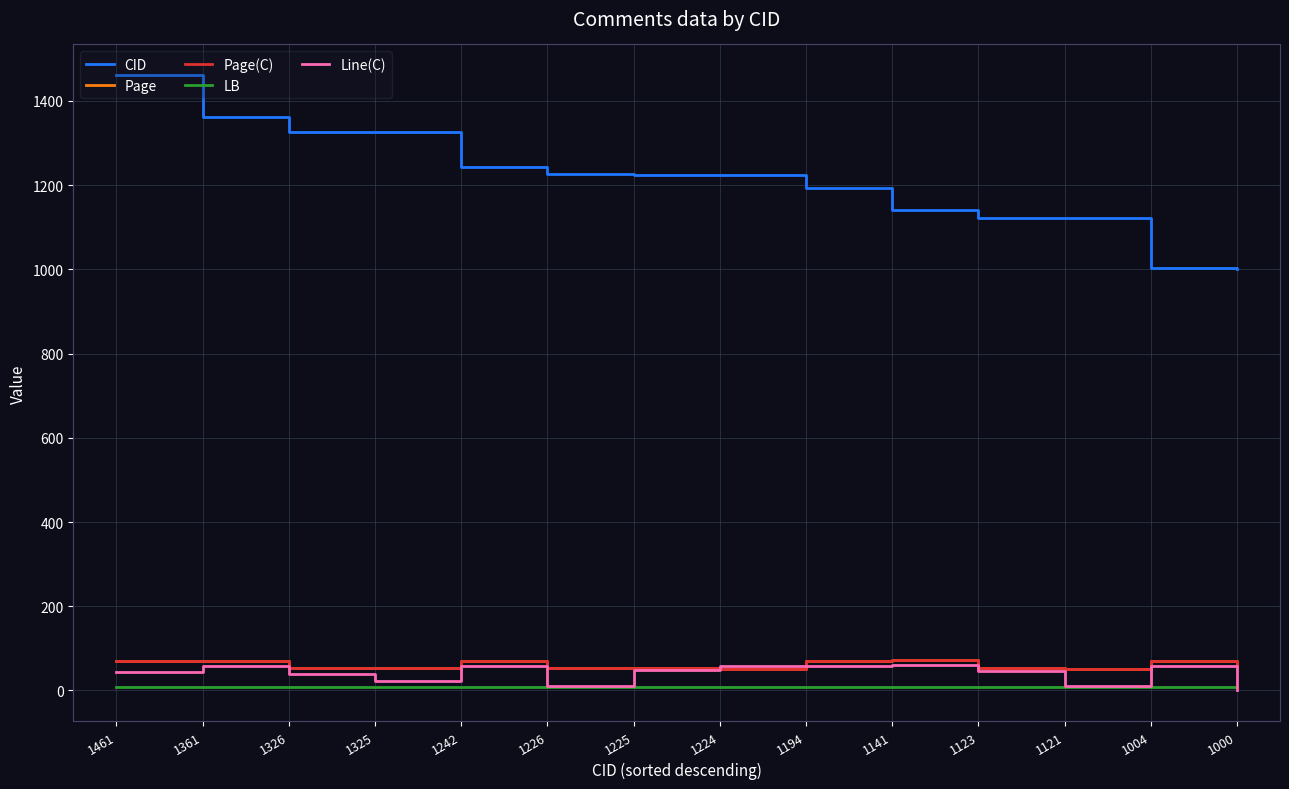

Reading left to right, list all the values displayed in this chart.

CID: 1461=1461	1361=1361	1326=1326	1325=1325	1242=1242	1226=1226	1225=1225	1224=1224	1194=1194	1141=1141	1123=1123	1121=1121	1004=1004	1000=1000
Page: 1461=71	1361=71	1326=54	1325=54	1242=71	1226=54	1225=53	1224=51	1194=71	1141=73	1123=54	1121=52	1004=71	1000=57
Page(C): 1461=71	1361=71	1326=54	1325=54	1242=71	1226=54	1225=53	1224=51	1194=71	1141=73	1123=54	1121=52	1004=71	1000=57
LB: 1461=8	1361=8	1326=8	1325=8	1242=8	1226=8	1225=8	1224=8	1194=8	1141=8	1123=8	1121=8	1004=8	1000=8
Line(C): 1461=45	1361=59	1326=38	1325=23	1242=58	1226=10	1225=48	1224=57	1194=59	1141=60	1123=46	1121=10	1004=59	1000=0